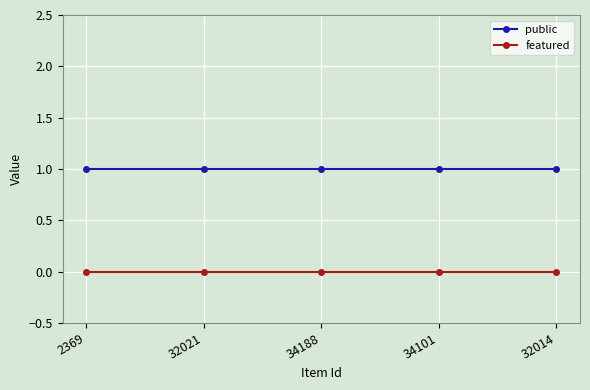

Is it true that public equals 1 at 2369?

True